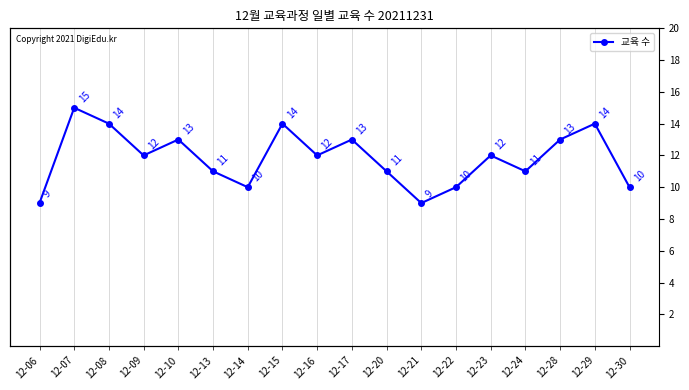

The value at 12-09 is 5. True or false?

False